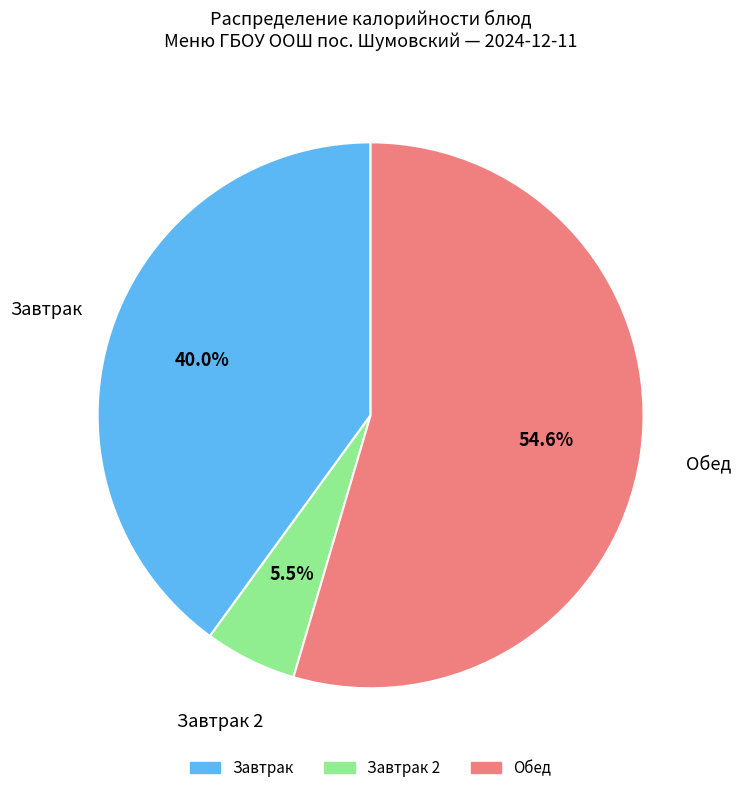

Is there any slice that represents more than half of the pie?

Yes